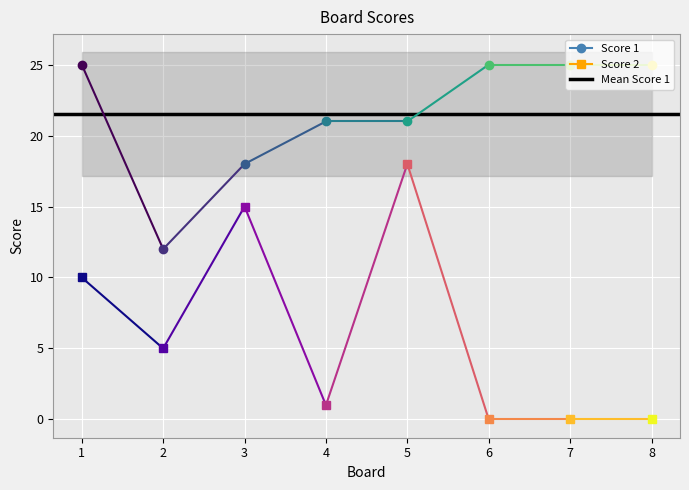

What is the difference between the Score 1 values at 2 and 7?

13